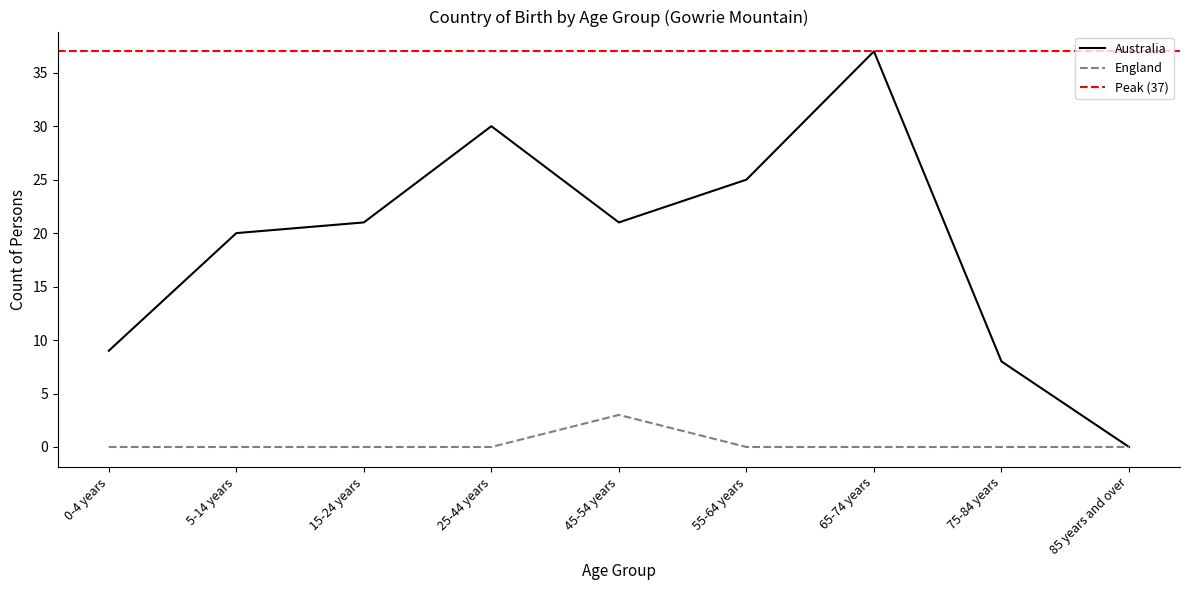

True or false: Australia and England cross at least once.

False